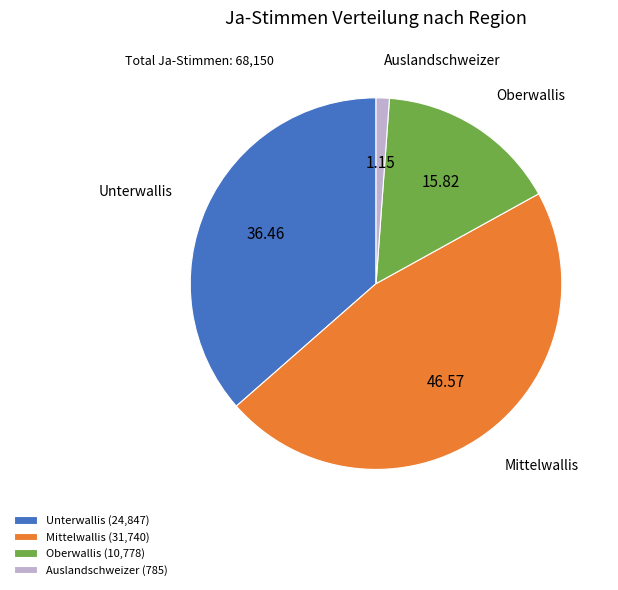

Is it true that Oberwallis is 1% of the pie?

False